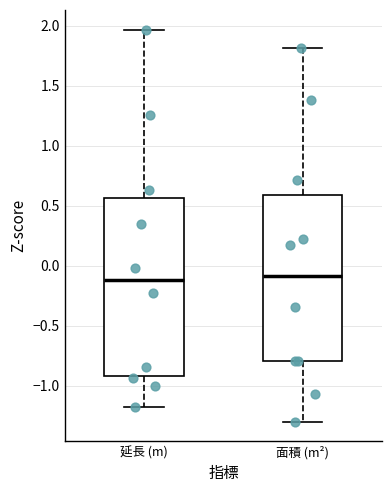

Reading left to right, transcribe this box plot: for each box, give where its median line is, the range the box spans, and where its two whiskers end, as read against the y-axis. The values are not printed on the chart, so give them approximately, as read against the axis.

延長 (m): median -0.10, box -0.90 to 0.55, whiskers -1.20 to 1.95
面積 (m²): median -0.10, box -0.80 to 0.60, whiskers -1.30 to 1.80